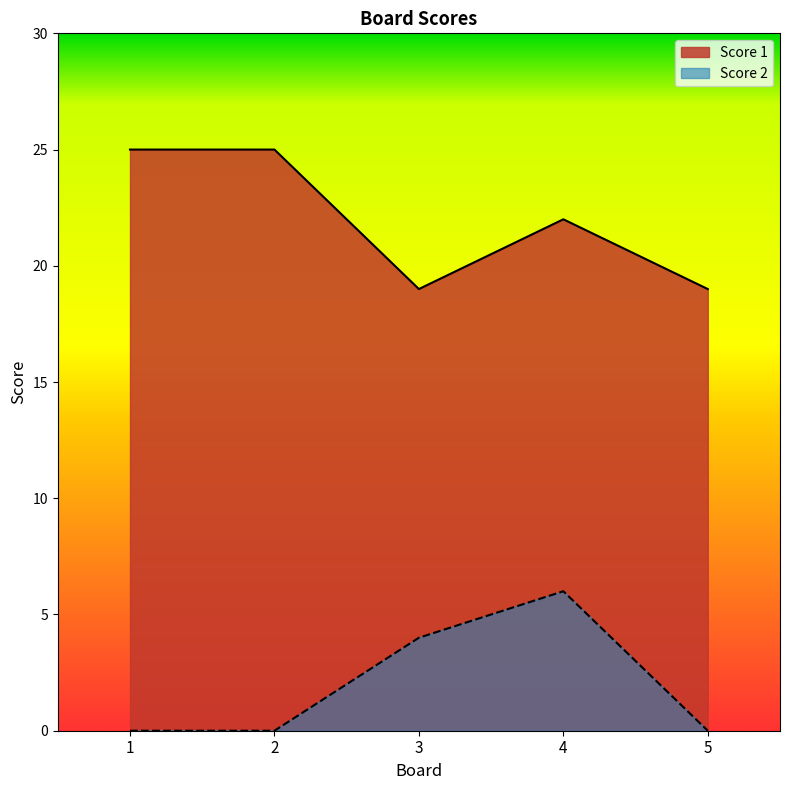

True or false: Score 1 and Score 2 cross at least once.

False